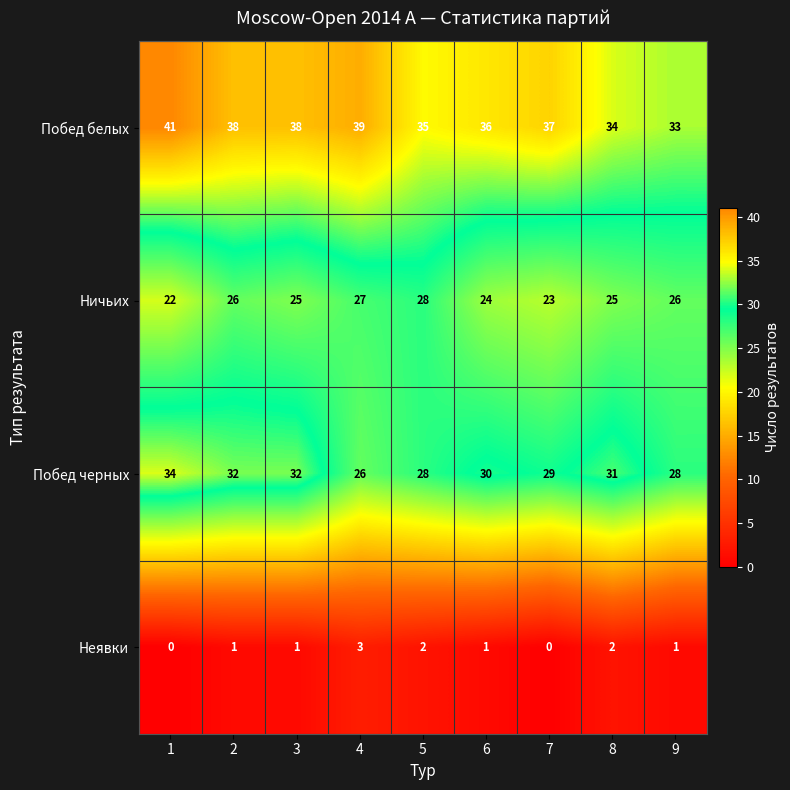

At which label is Побед черных closest to 30?

6